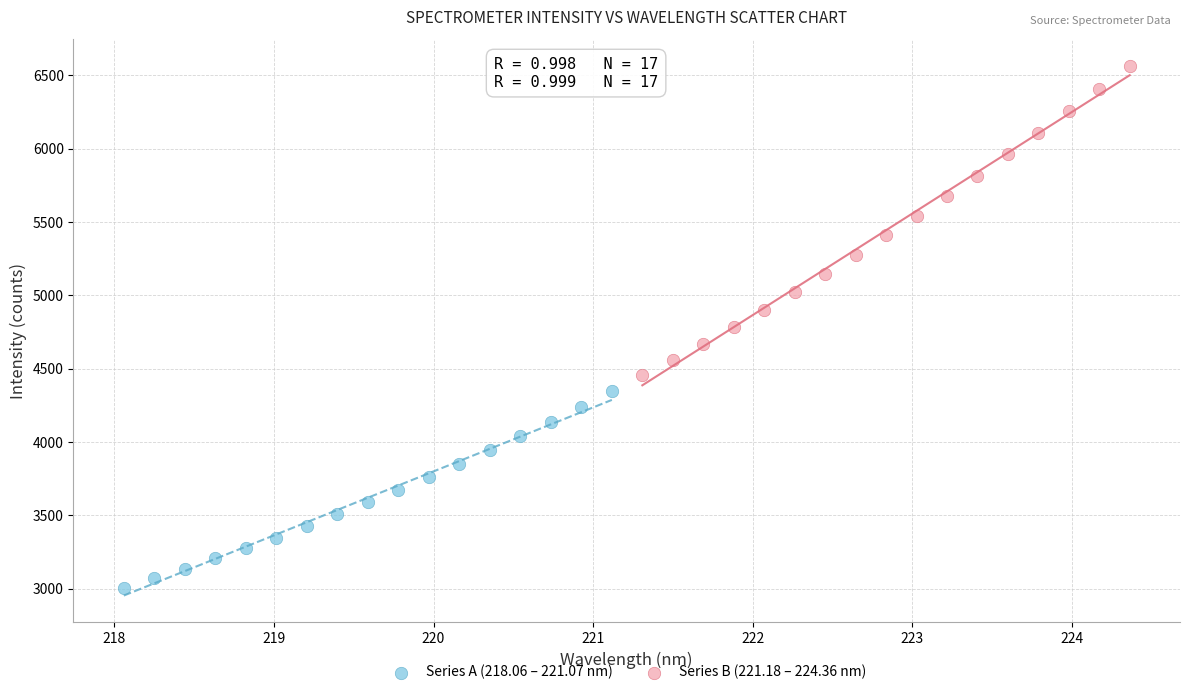

Which series contains the lowest Y value?

Series A (218.06 – 221.07 nm)